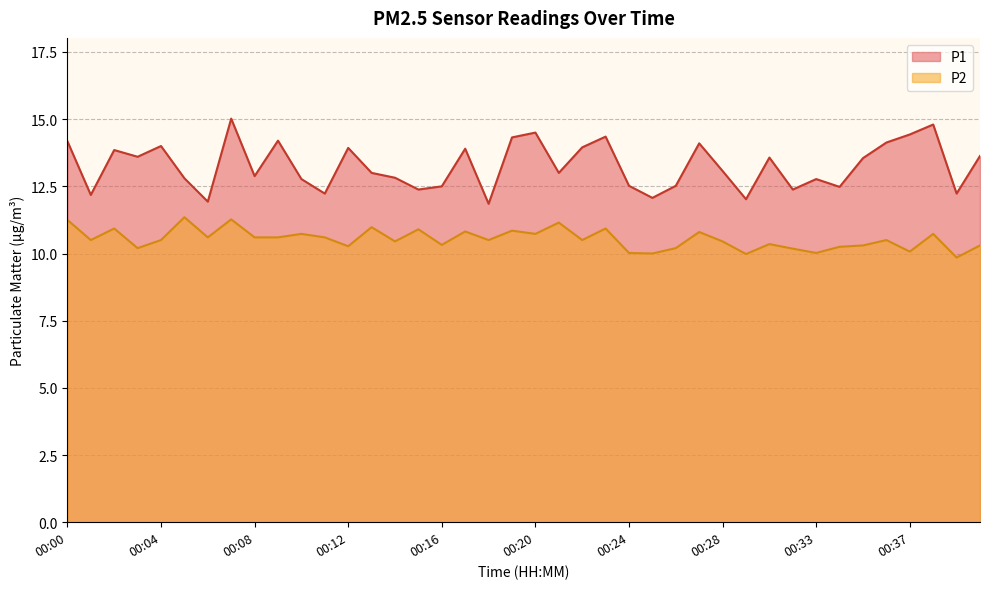

Which series has the largest total across all categories?

P1